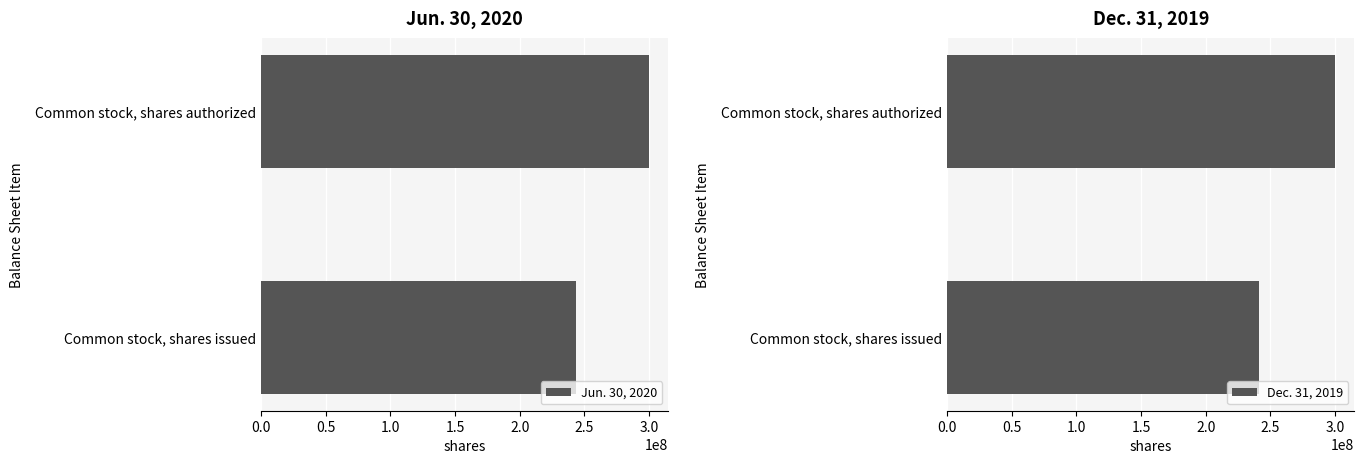

At which label is Jun. 30, 2020 closest to 271793113?

Common stock, shares issued